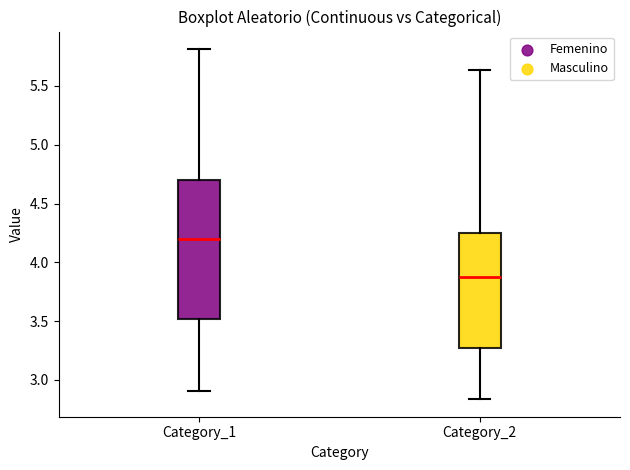

Where is the upper edge of the box for Category_1 on the y-axis? The values are not printed on the chart, so give them approximately, as read against the axis.

4.70